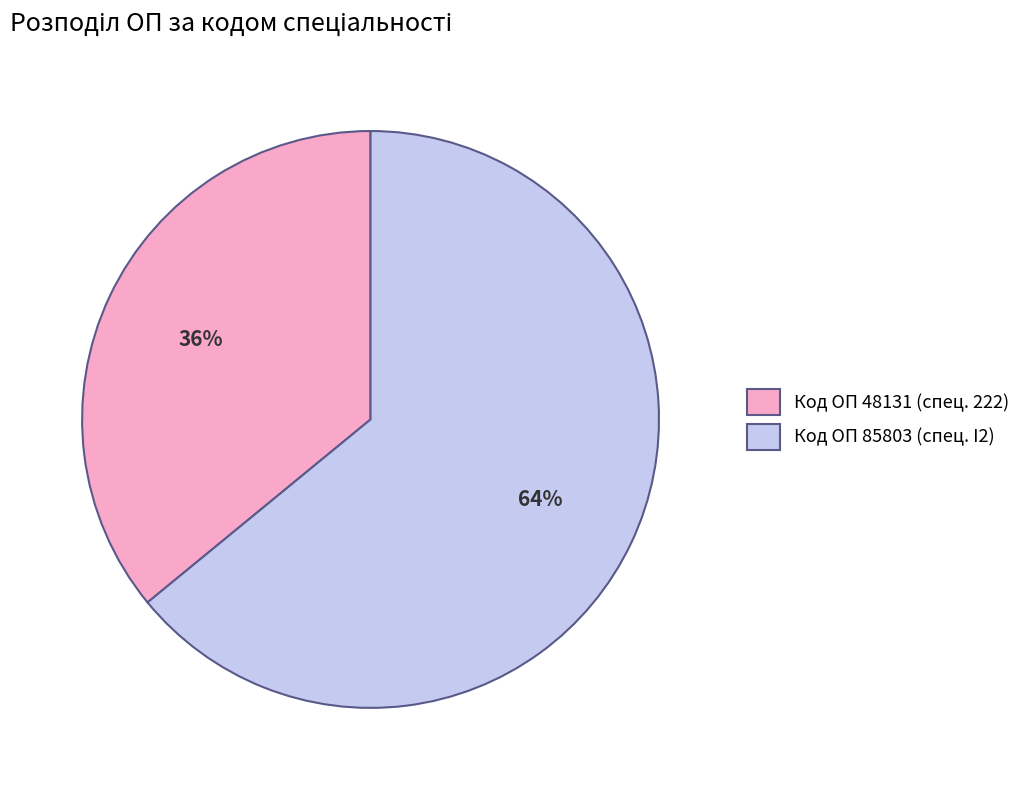

Which category has the biggest portion of the pie?

Код ОП 85803 (спец. I2)